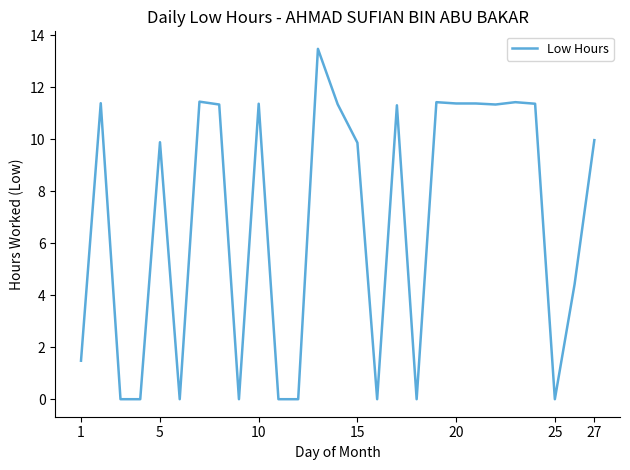

What is the greatest value displayed?

13.5